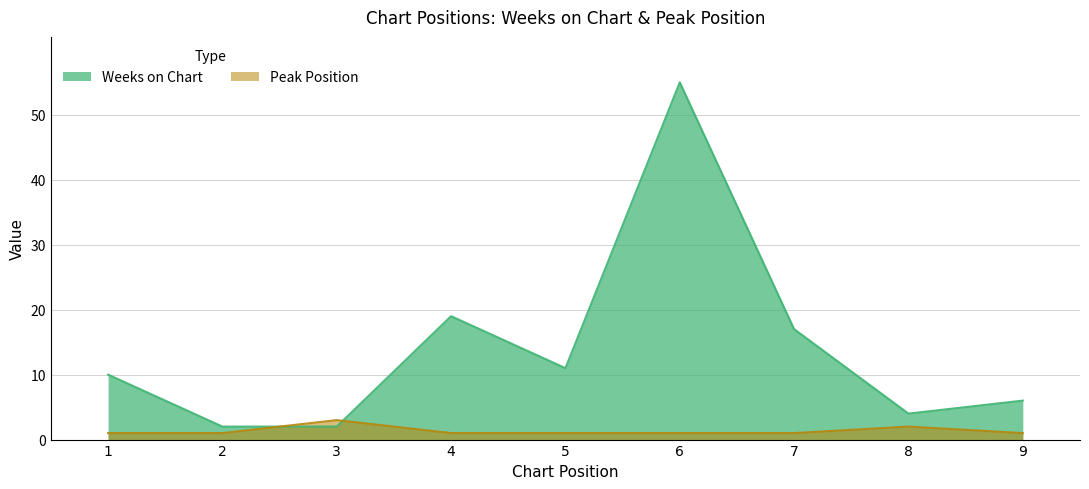

Does the chart have visible grid lines?

Yes